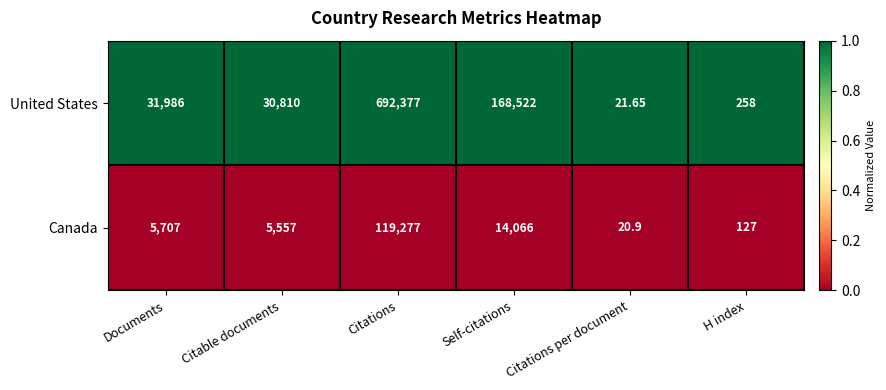

Rank the series by their maximum value, from lowest to highest.

Canada, United States